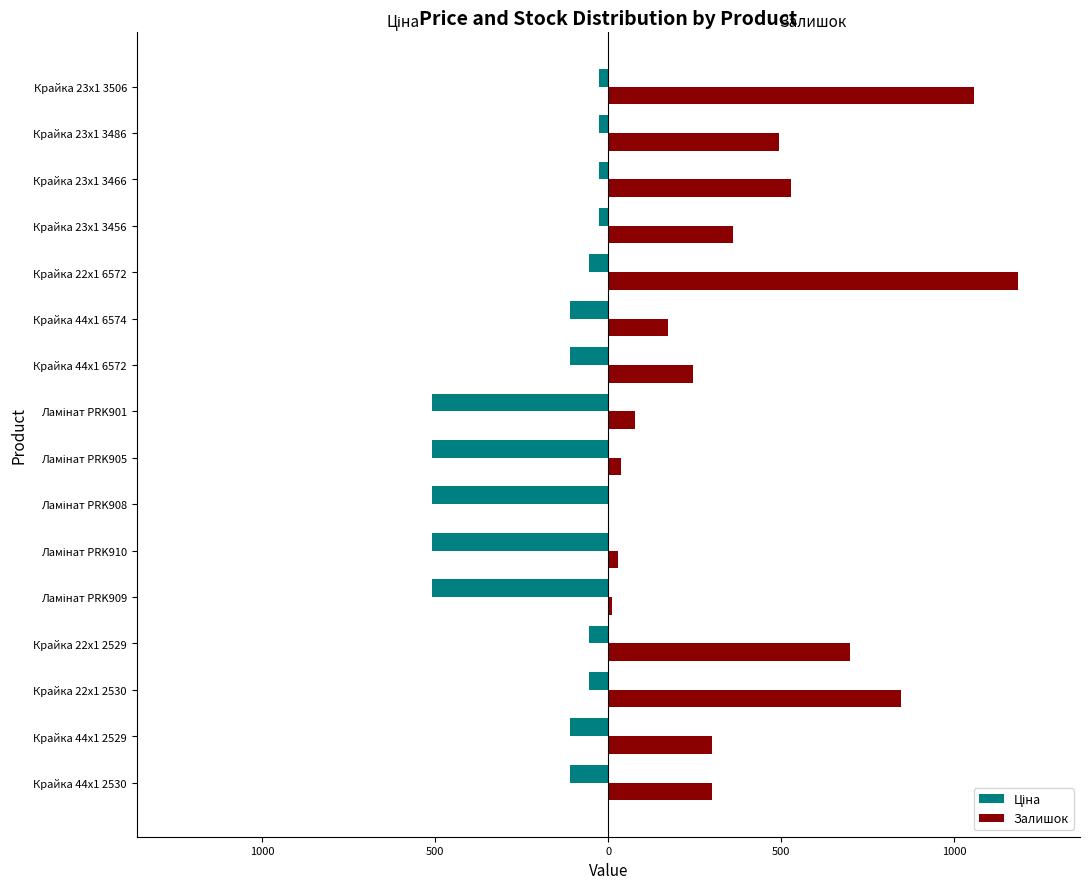

Rank the series by their maximum value, from highest to lowest.

Залишок, Ціна